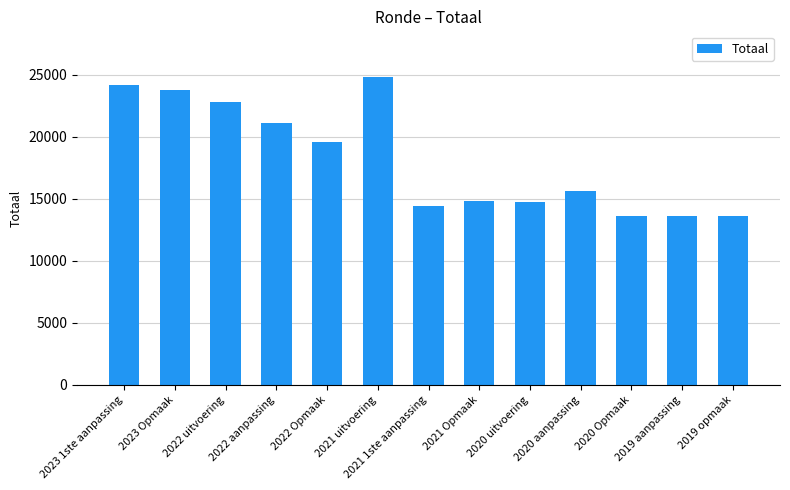

Is it true that the value at 2021 1ste aanpassing is 7588?

False